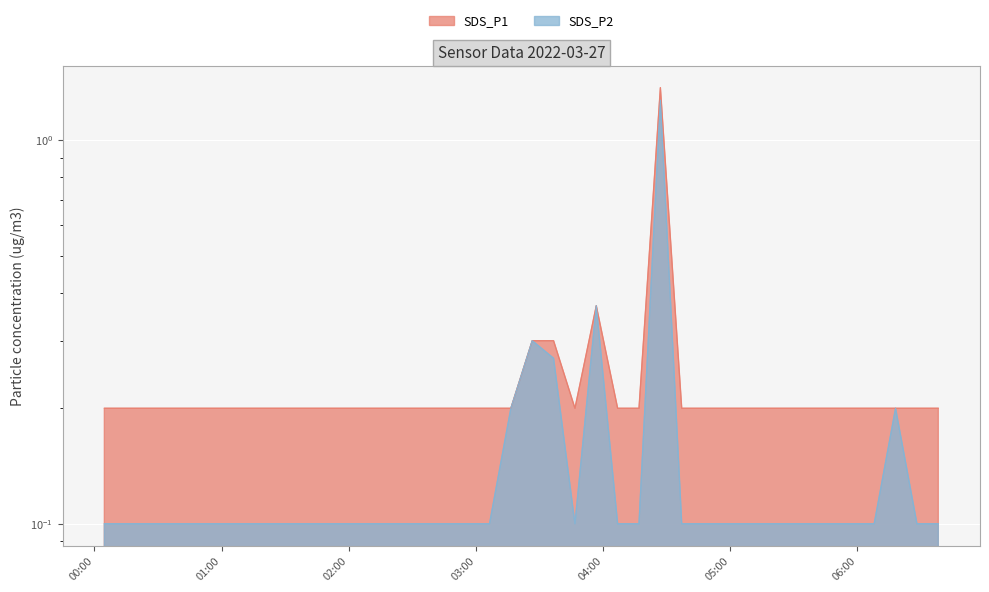

Is it true that SDS_P1 equals 0.2 at 2022/03/27 01:05:11?

True